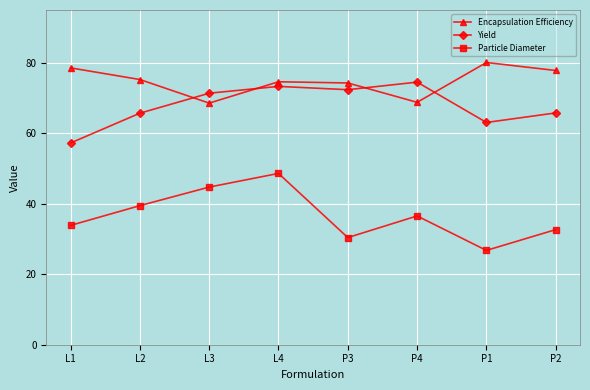

At which category does the chart reach its peak across all series?

P1